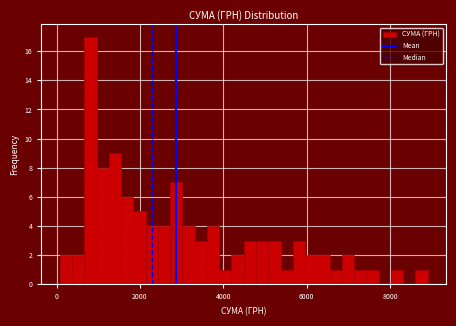

Around what value on the x-axis is the tallest bar? Give the approximate position of its centre, as read against the axis.

800